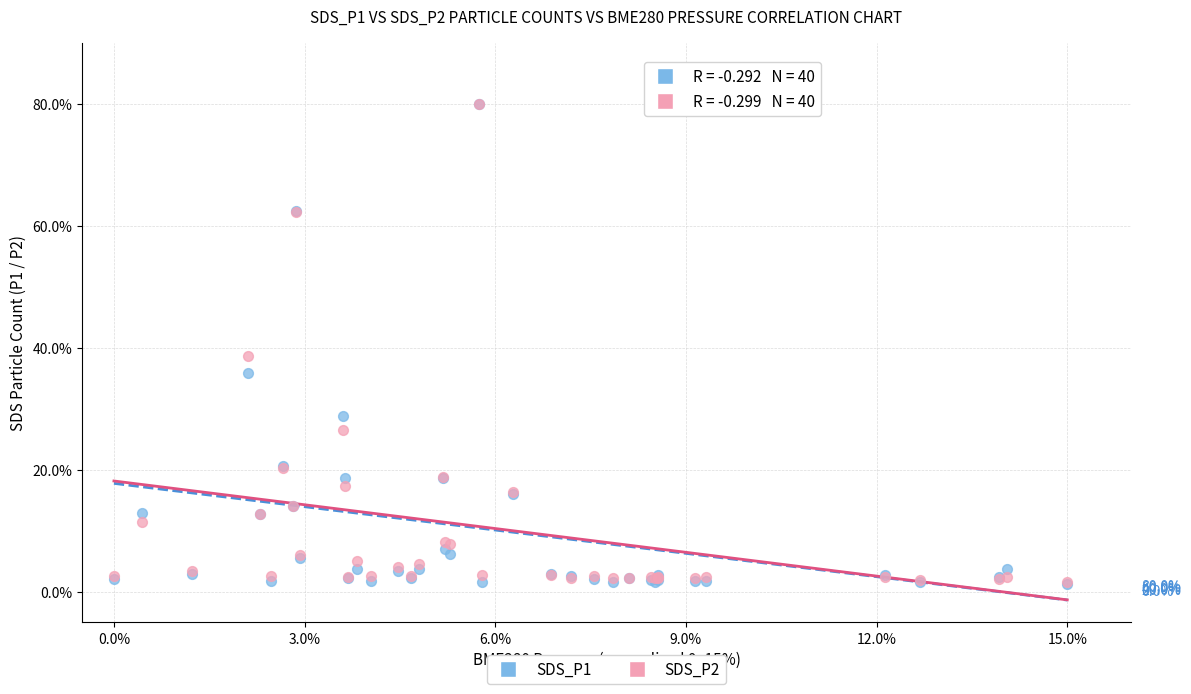

Across all series, what Y value is closest to 40?

38.7